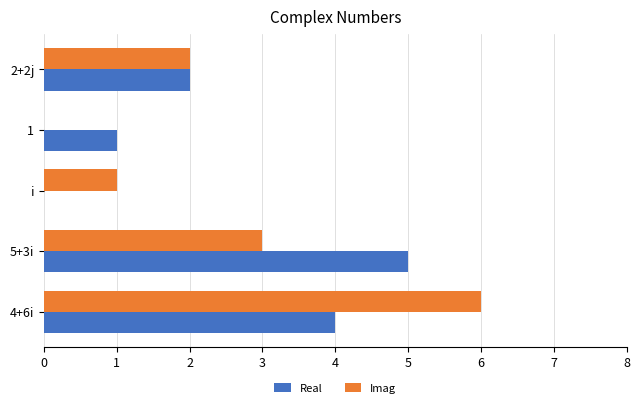

Count the number of data series in this chart.

2